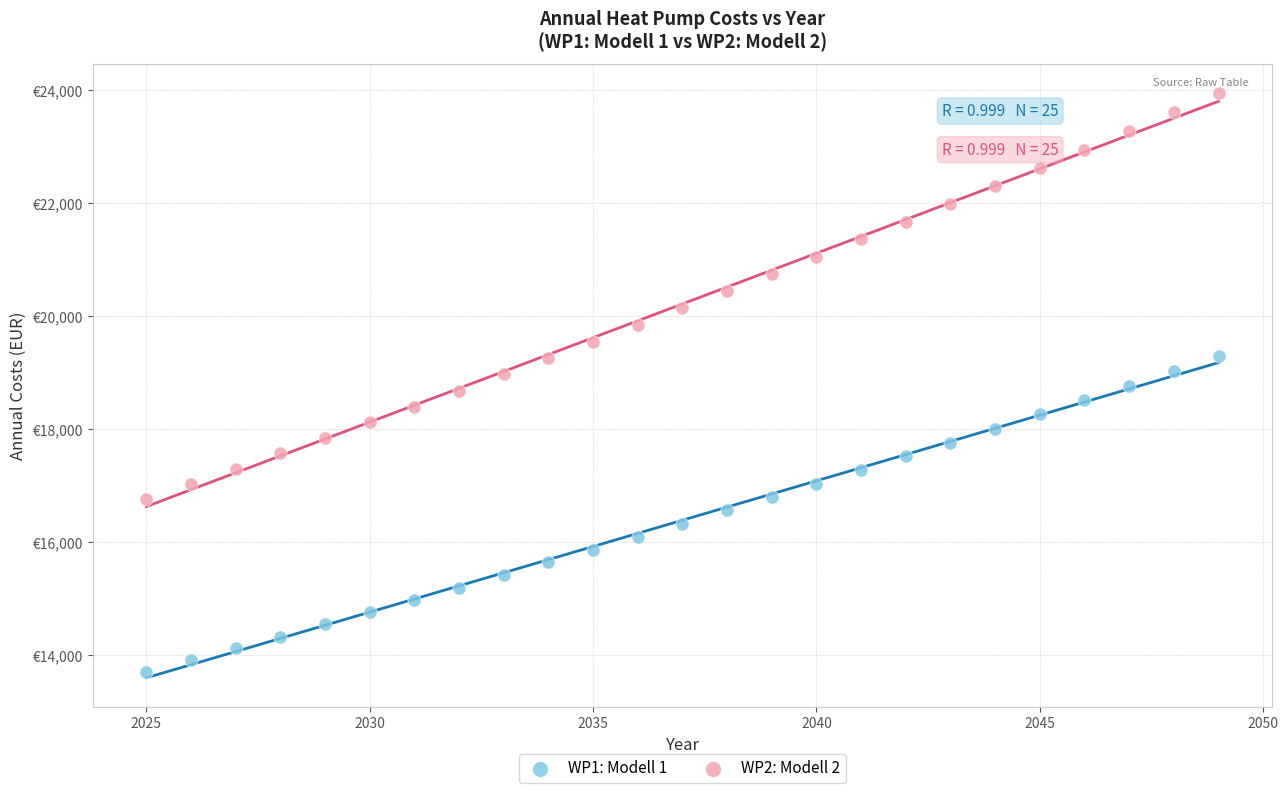

What are all the series names shown in the legend?

WP1: Modell 1, WP2: Modell 2